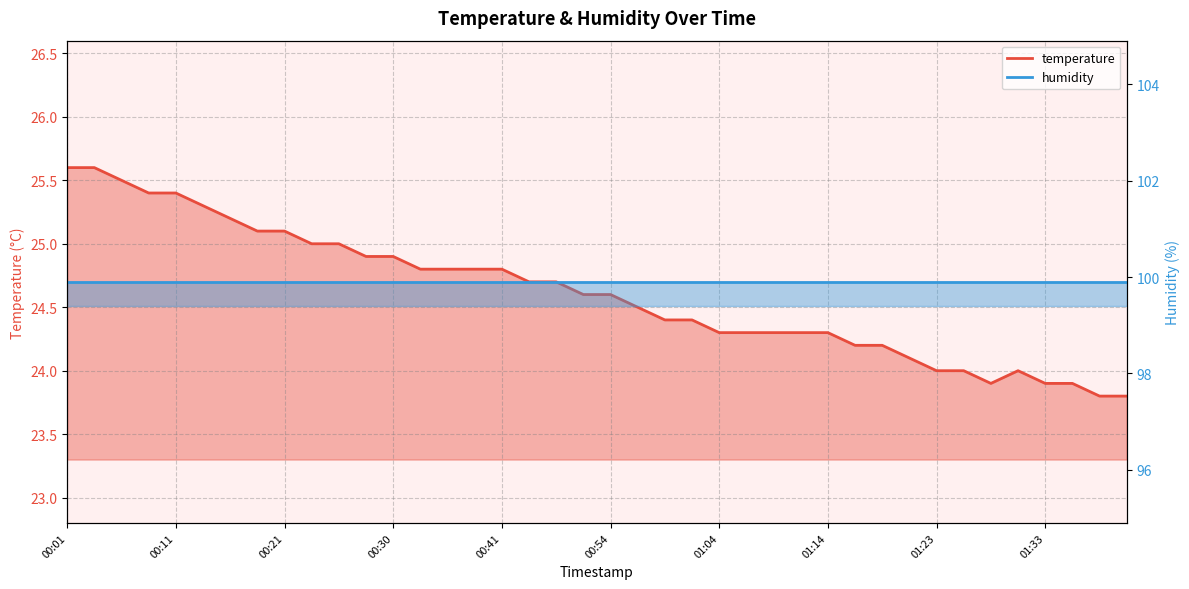

Rank the categories by value from lowest to highest.

01:38, 01:41, 01:28, 01:33, 01:36, 01:23, 01:26, 01:31, 01:21, 01:16, 01:19, 01:04, 01:06, 01:09, 01:11, 01:14, 00:59, 01:01, 00:56, 00:51, 00:54, 00:43, 00:49, 00:33, 00:35, 00:38, 00:41, 00:28, 00:30, 00:23, 00:25, 00:18, 00:21, 00:16, 00:13, 00:08, 00:11, 00:06, 00:01, 00:03